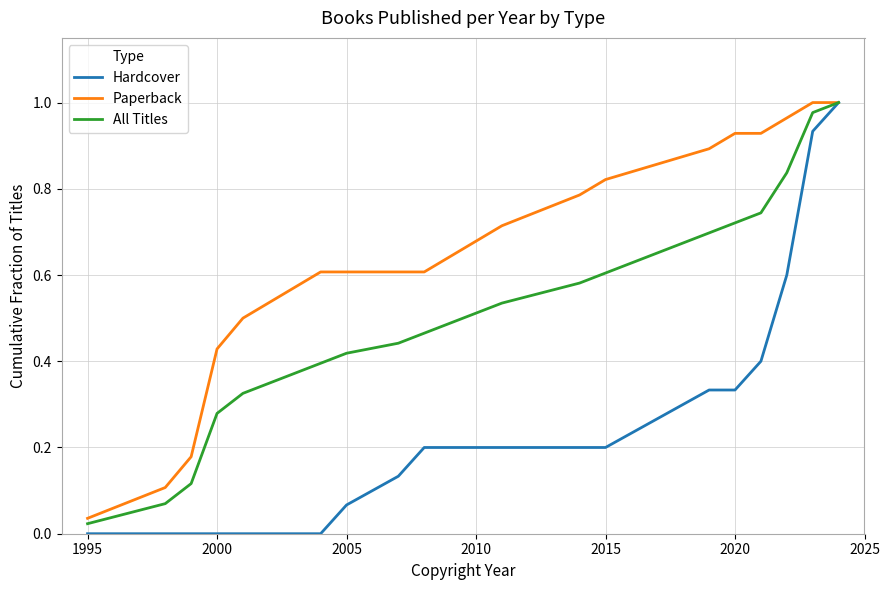

Which series has the largest total across all categories?

Paperback